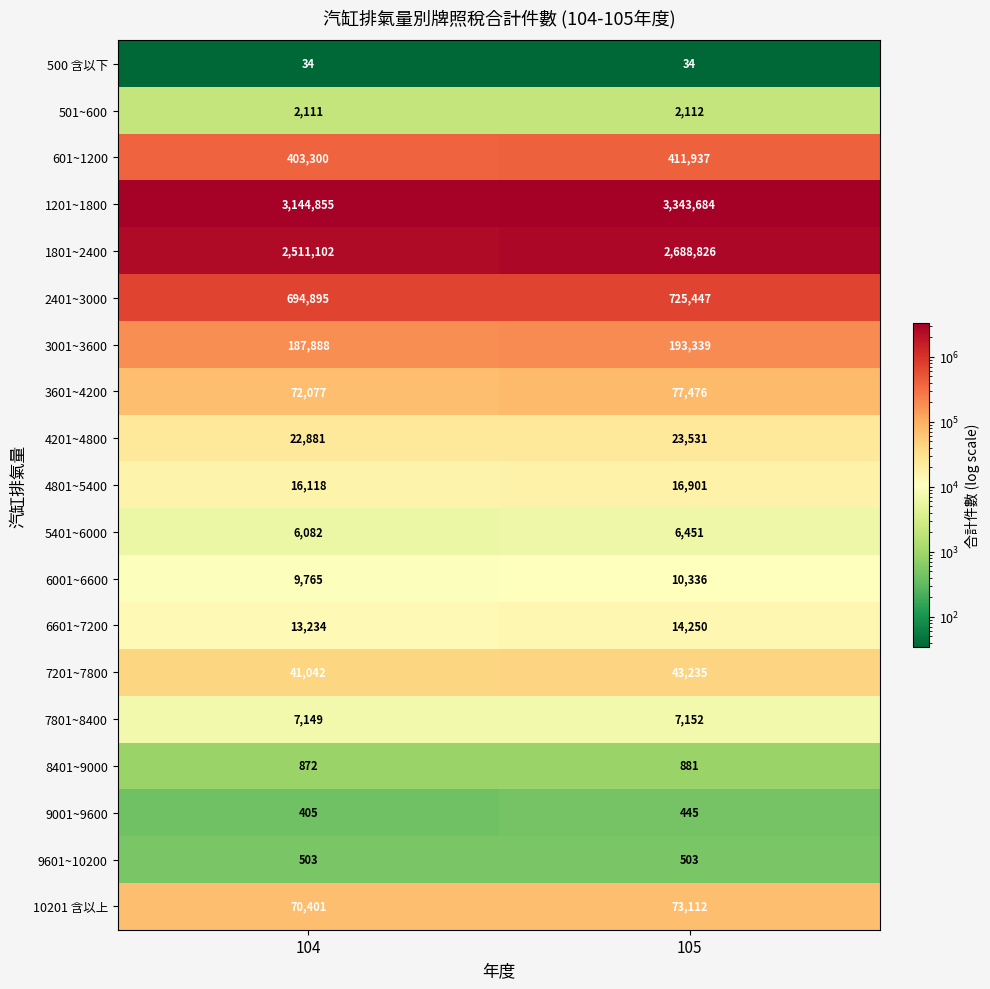

The value of 1801~2400 at 105 is 2688826. True or false?

True